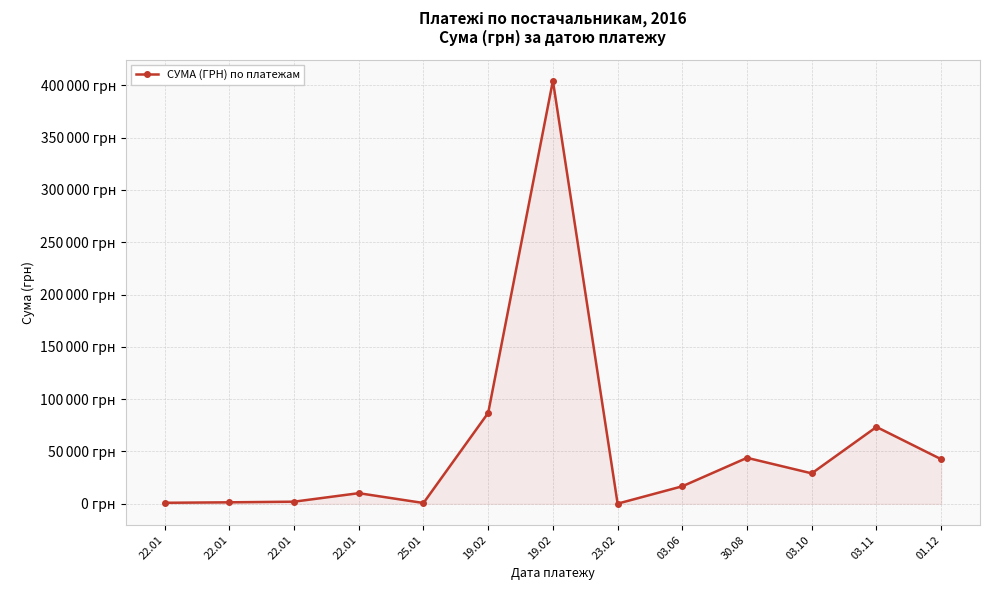

Is this an area chart (filled region under the line)?

Yes